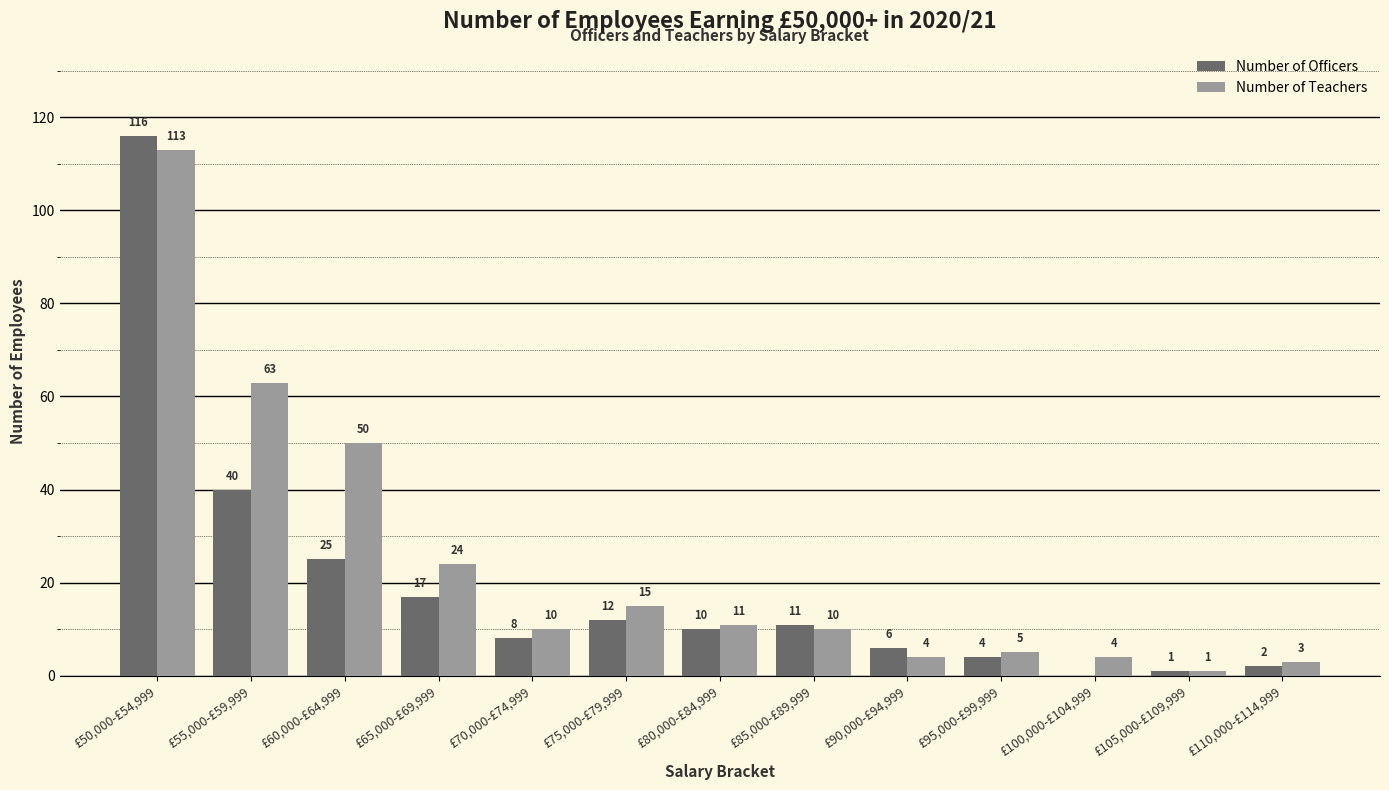

Between £75,000-£79,999 and £110,000-£114,999, which series saw the biggest shift?

Number of Teachers